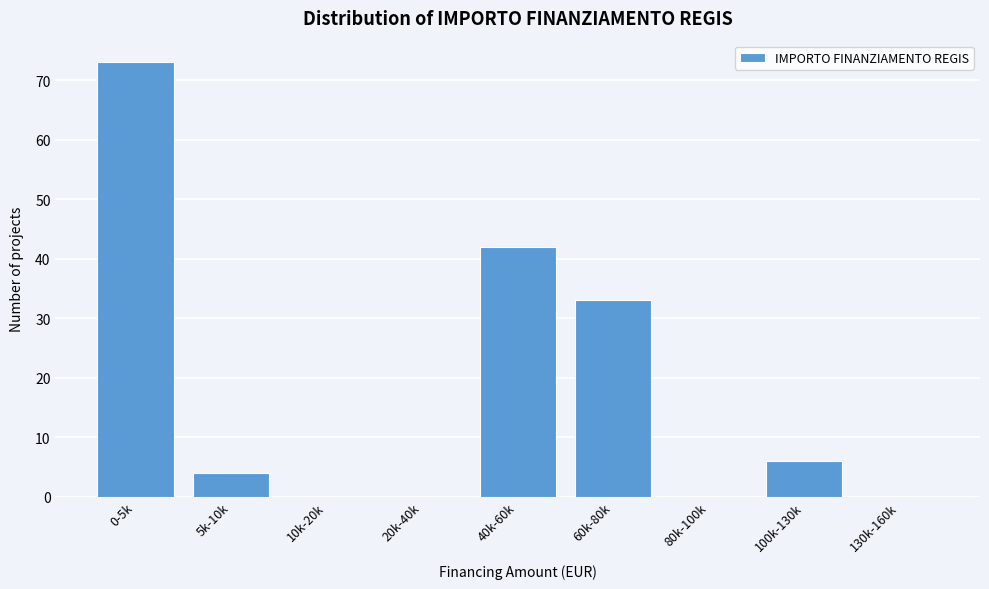

Reading left to right, list all the values displayed in this chart.

0-5k=73	5k-10k=4	10k-20k=0	20k-40k=0	40k-60k=42	60k-80k=33	80k-100k=0	100k-130k=6	130k-160k=0